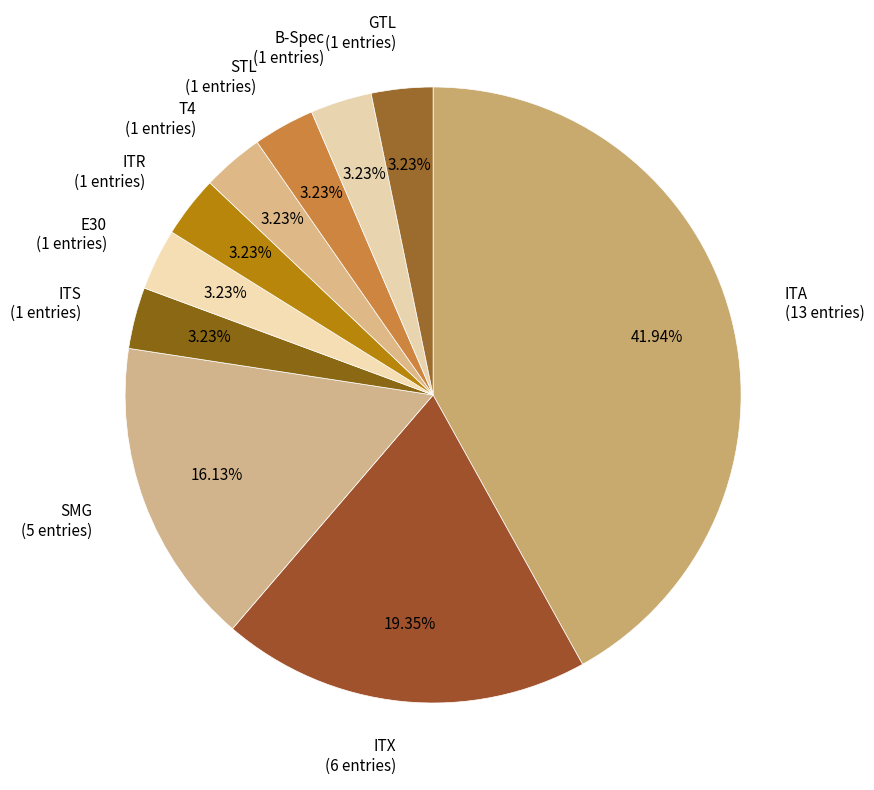

Is it true that ITA is 42% of the pie?

True